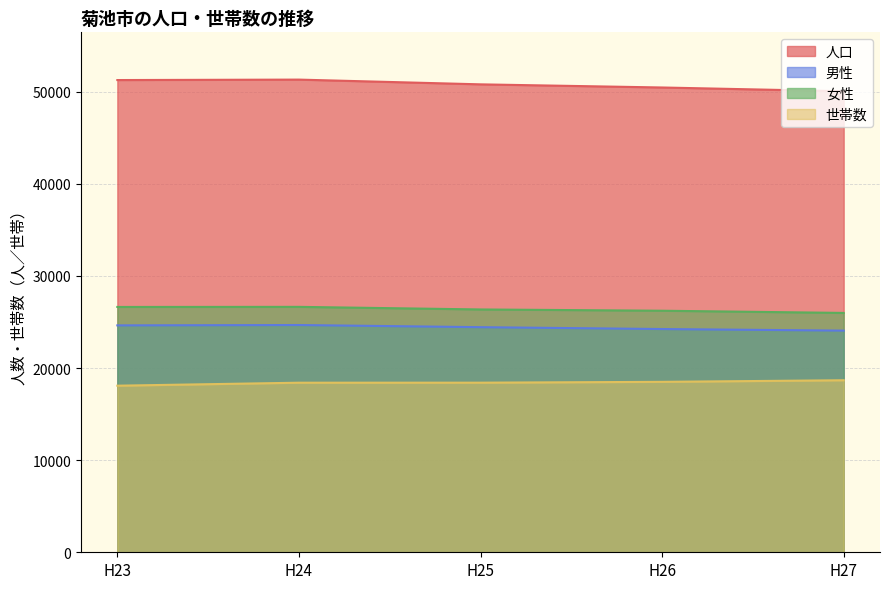

Which series has the widest spread of values?

人口